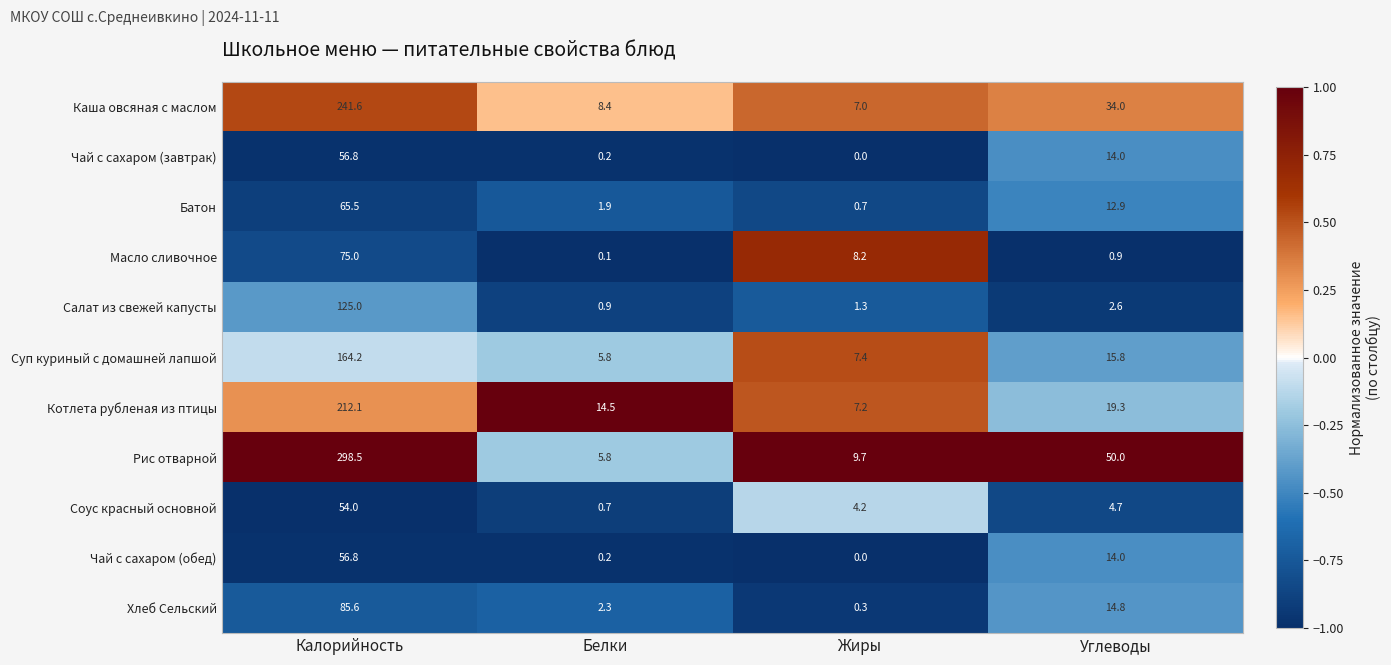

What is the total value across all series at Белки?

40.8